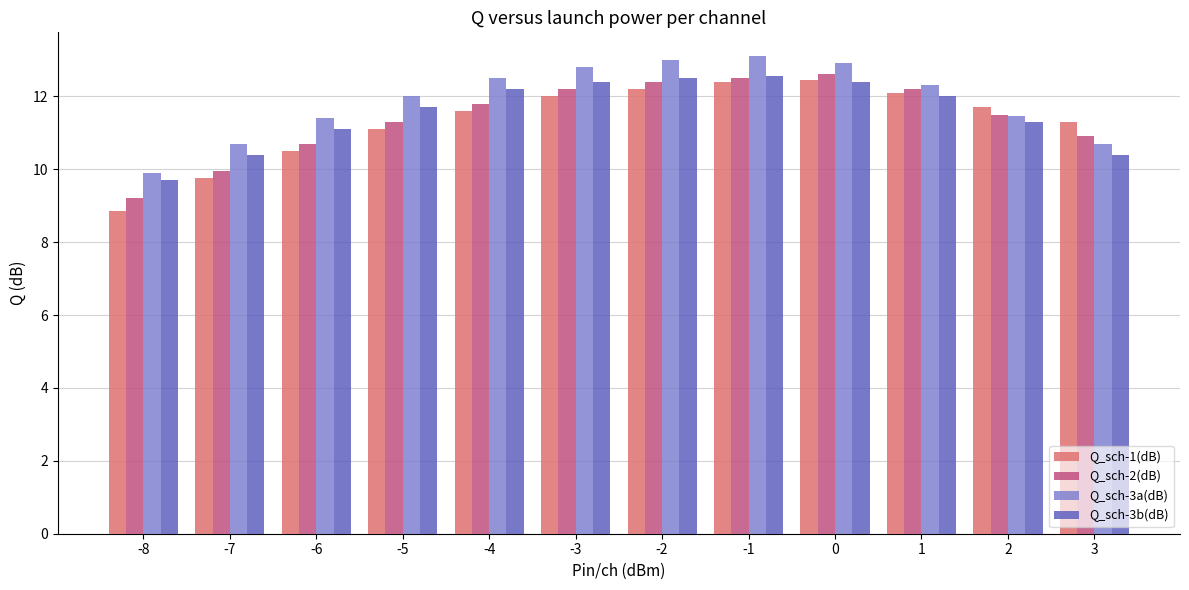

Which series has the widest spread of values?

Q_sch-1(dB)